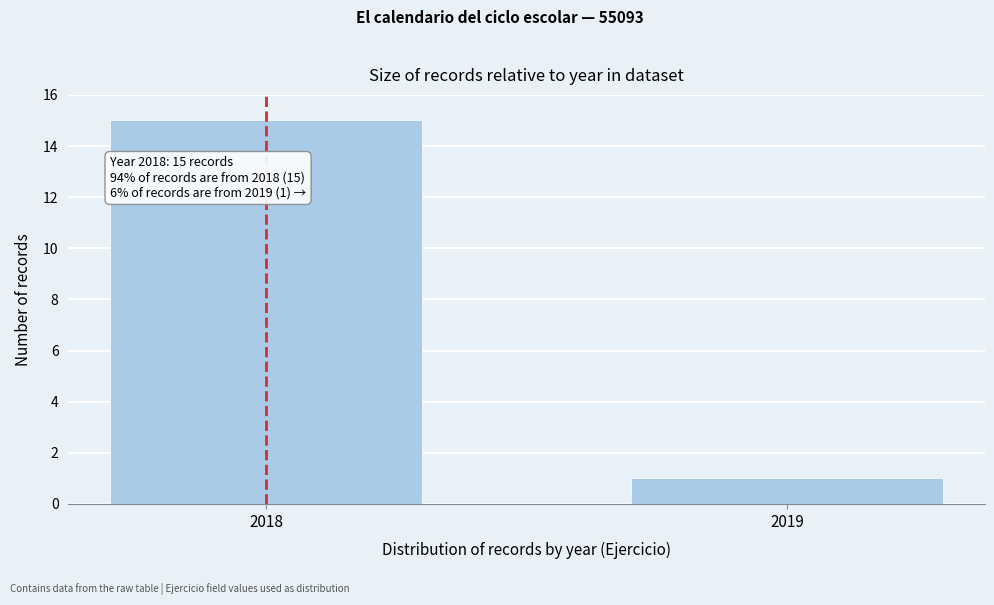

Reading left to right, what are all the values shown in this chart?

15	1